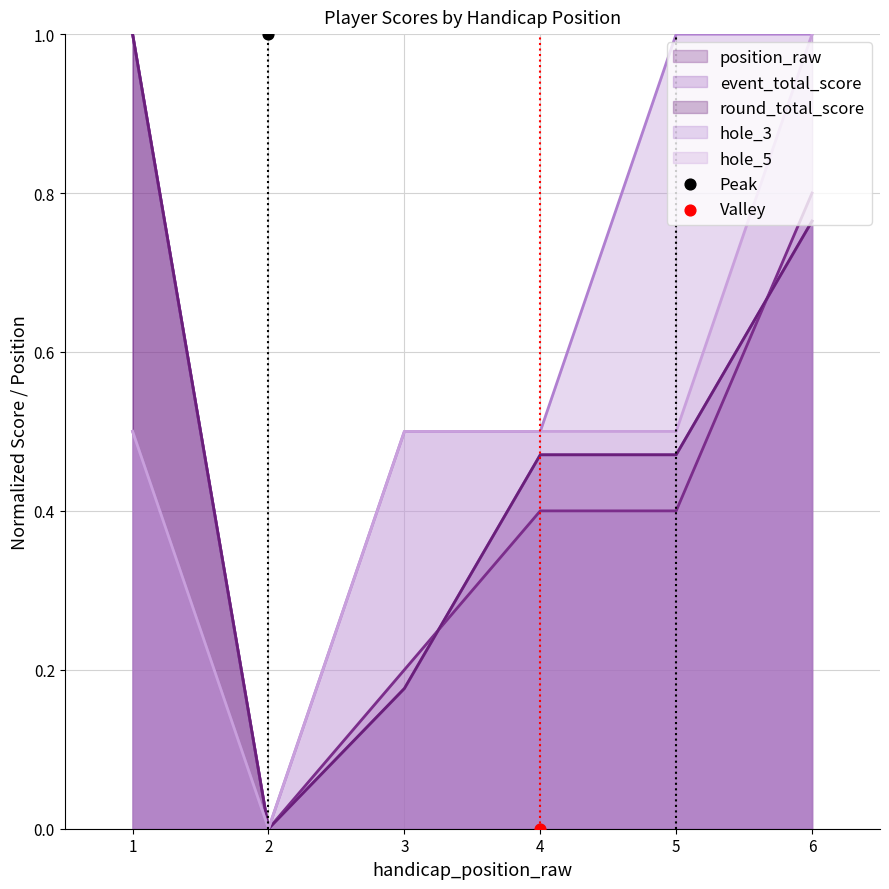

Which series has the largest Y range (max minus min)?

event_total_score